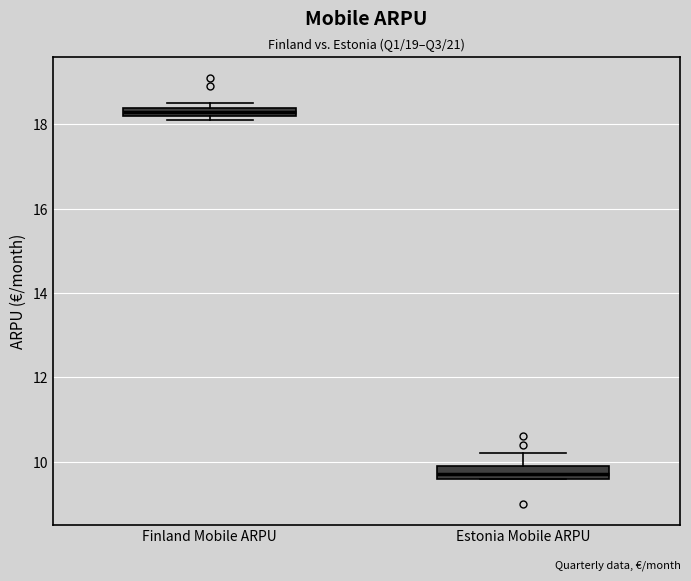

Which box's median line is the highest?

Finland Mobile ARPU